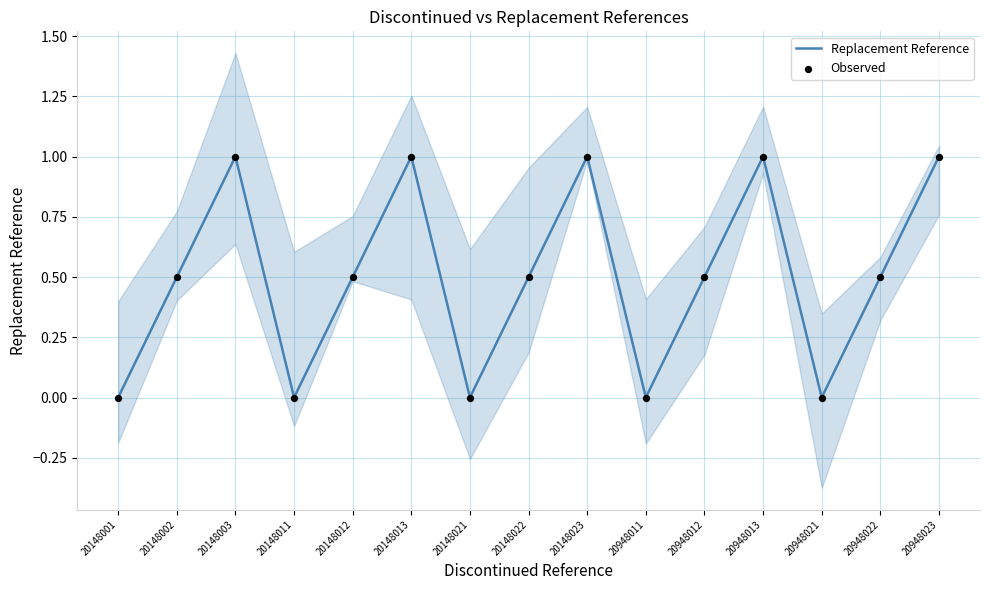

At how many categories does at least one series exceed 0?

10